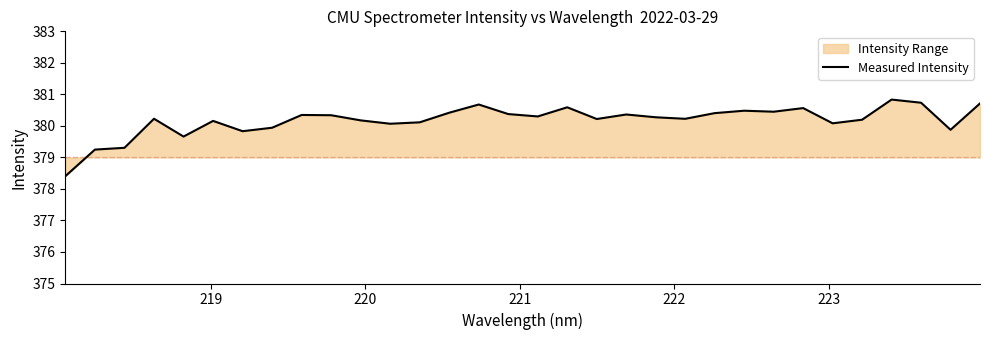

What is the greatest value displayed?

380.8